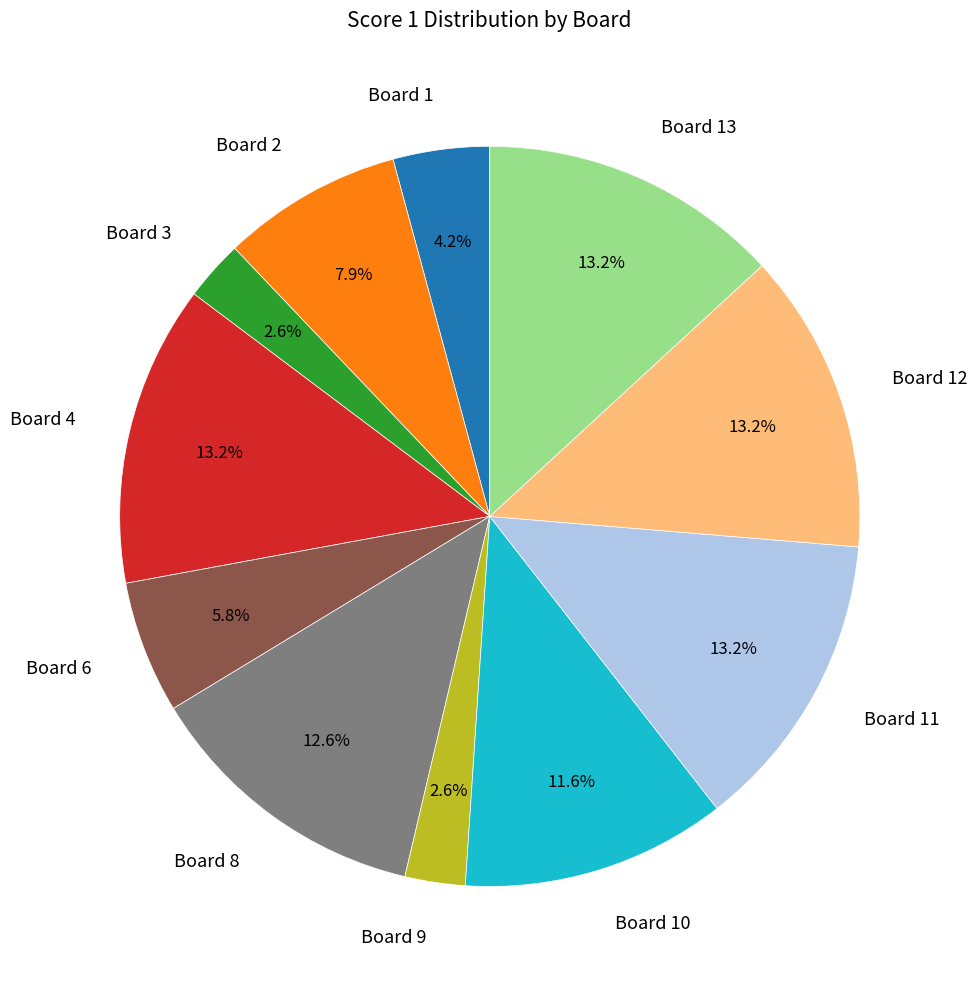

To the nearest percent, what is the average slice percentage?

9%